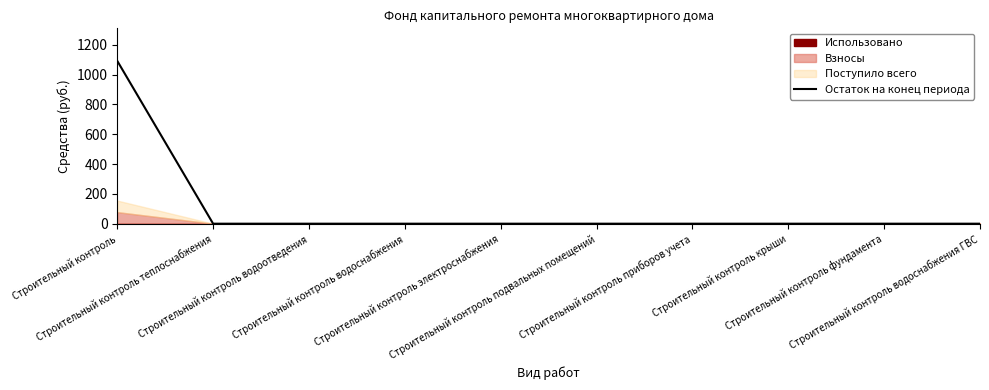

Reading left to right, list all the values displayed in this chart.

1092.2	0.0	0.0	0.0	0.0	0.0	0.0	0.0	0.0	0.0